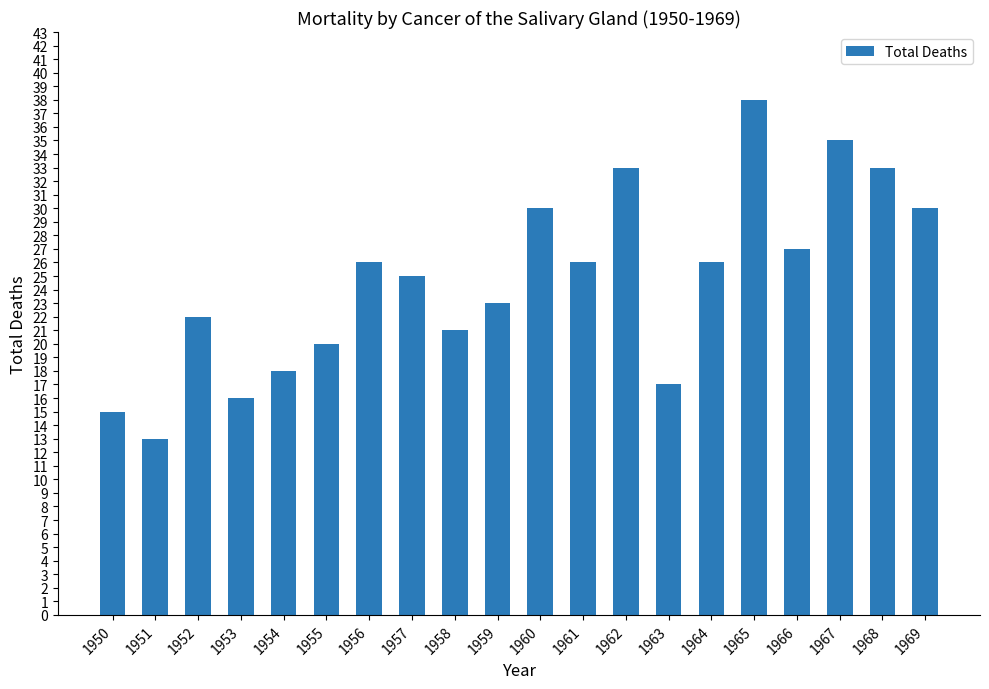

What is the difference between the second highest and second lowest values?

20